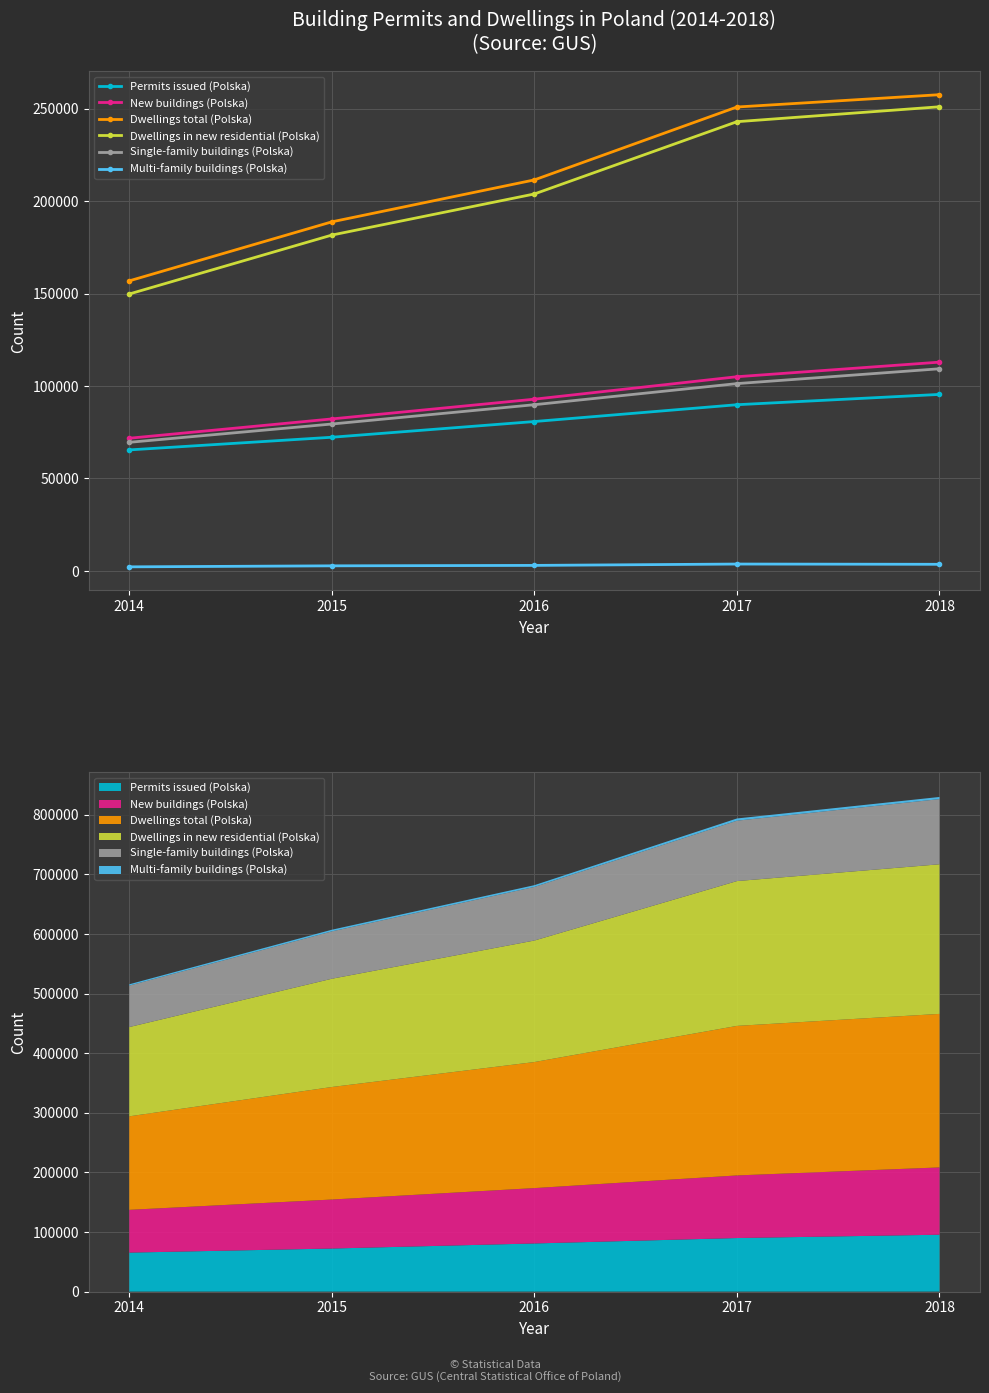

What is the value of the Dwellings total (Polska) point at the 1st from the left?

156878